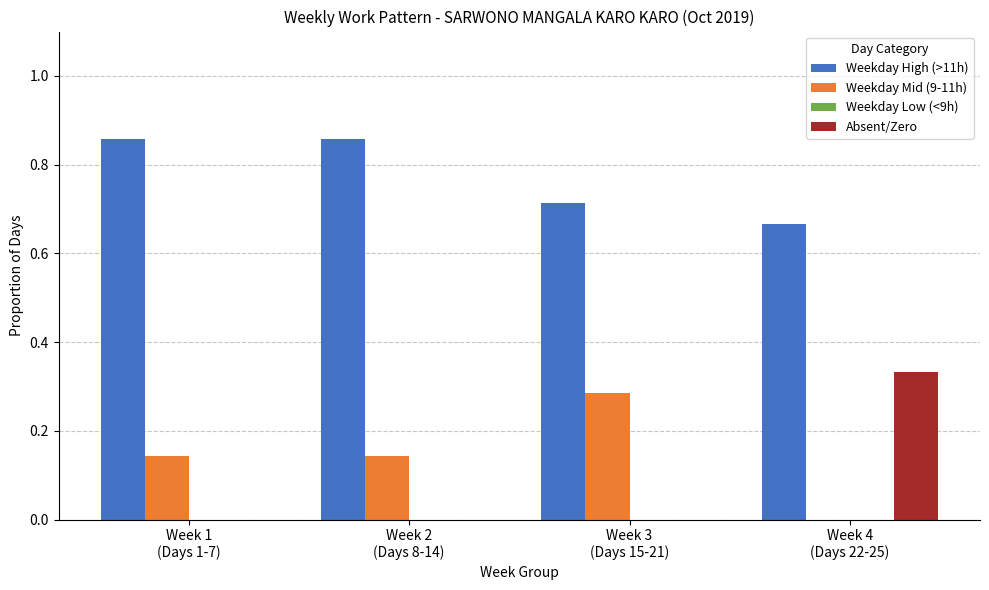

Which series has the largest total across all categories?

Weekday High (>11h)